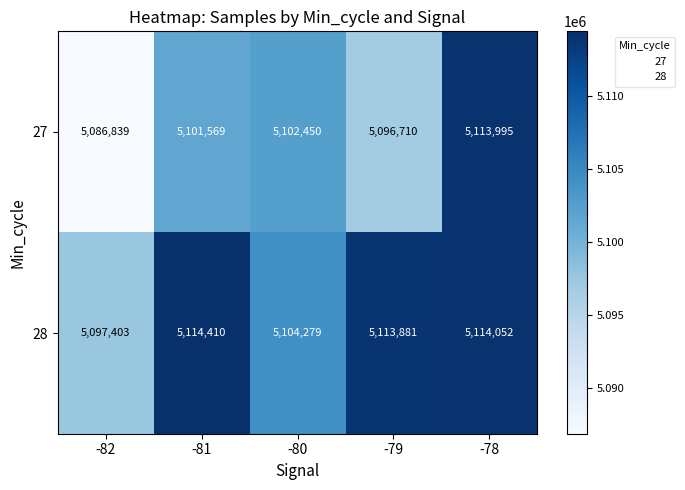

Reading left to right, list all the values displayed in this chart.

27: -82=5086839	-81=5101569	-80=5102450	-79=5096710	-78=5113995
28: -82=5097403	-81=5114410	-80=5104279	-79=5113881	-78=5114052